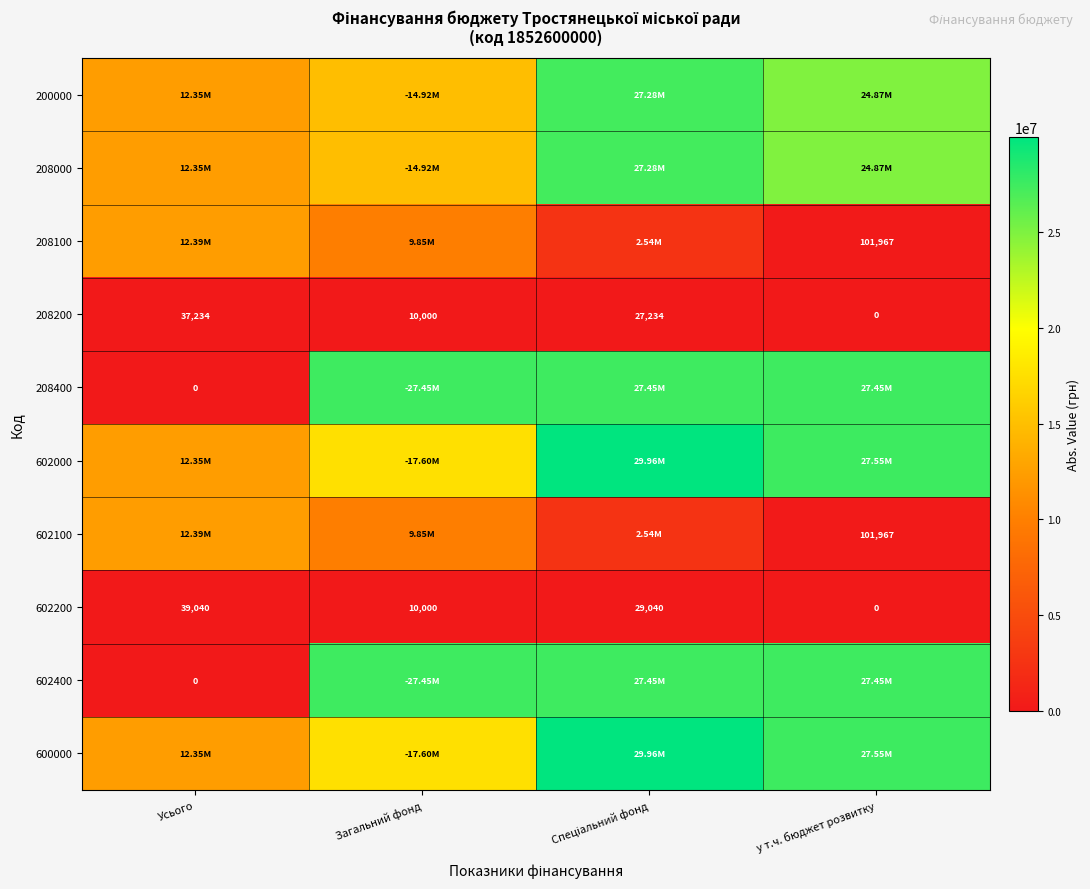

Between у т.ч. бюджет розвитку and Загальний фонд, which is larger?

у т.ч. бюджет розвитку